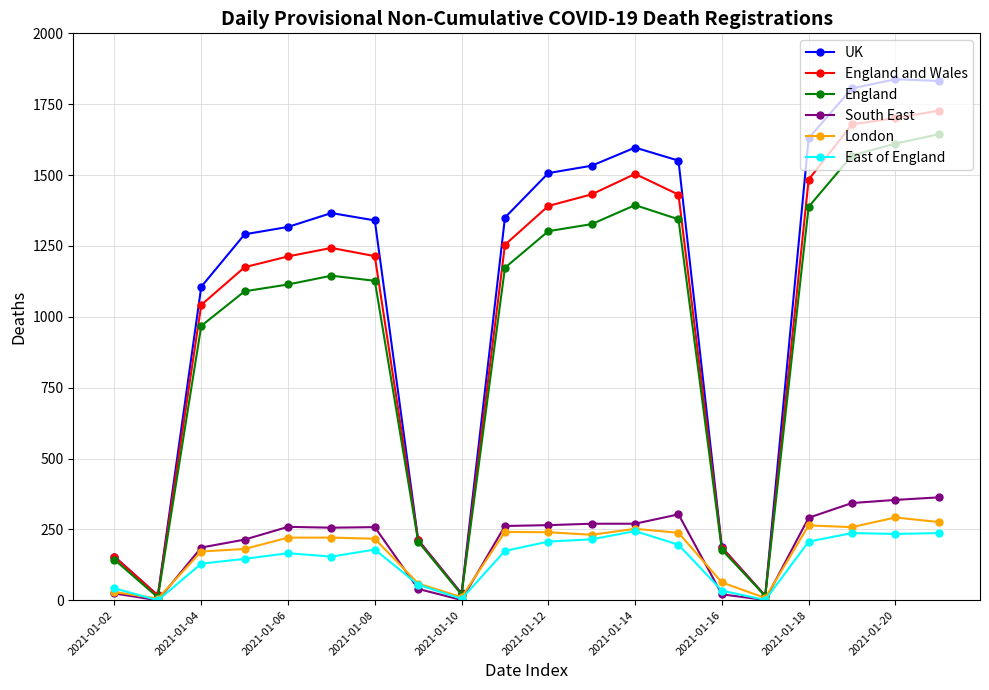

What are all the series names shown in the legend?

UK, England and Wales, England, South East, London, East of England